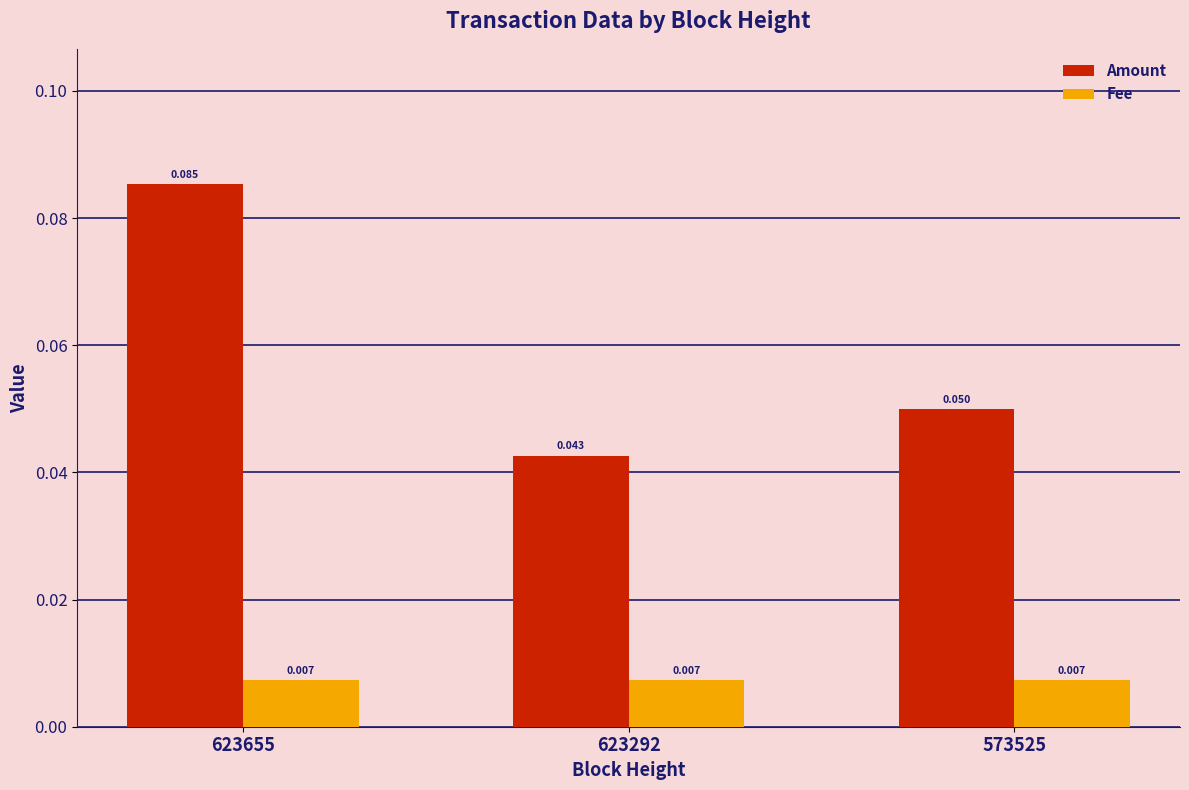

Is the value of Fee at 573525 greater than the value of Amount at 623655?

No